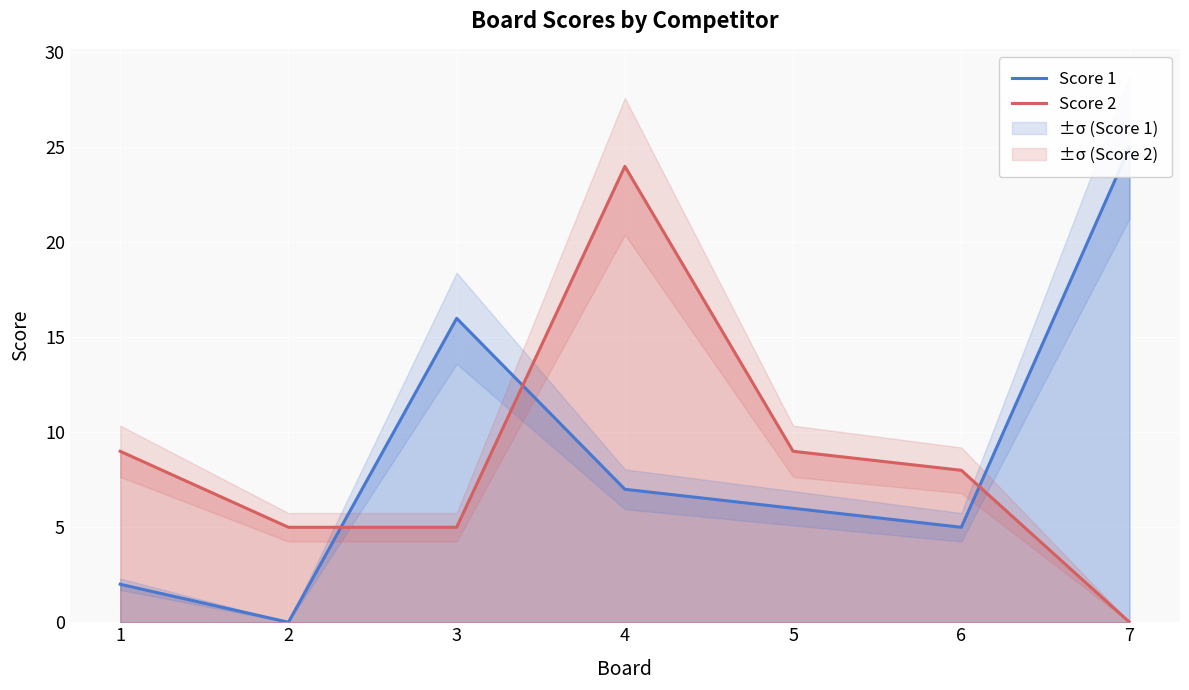

The Score 1 series shows 24 at 3. True or false?

False